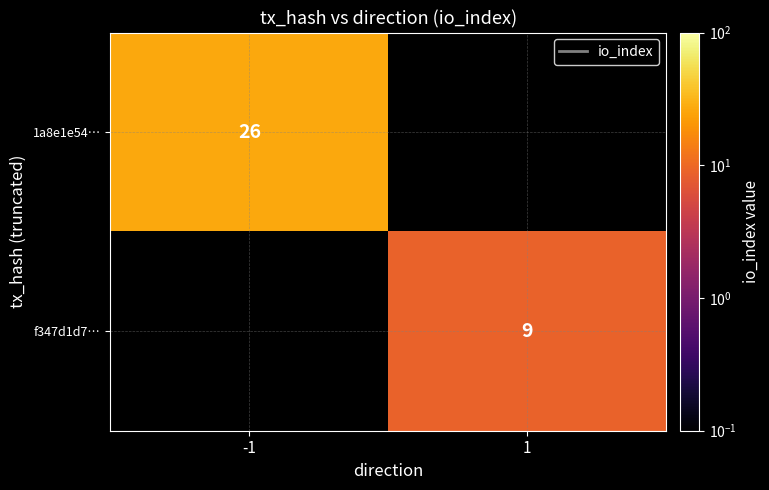

The 1a8e1e54… series shows 26 at -1. True or false?

True